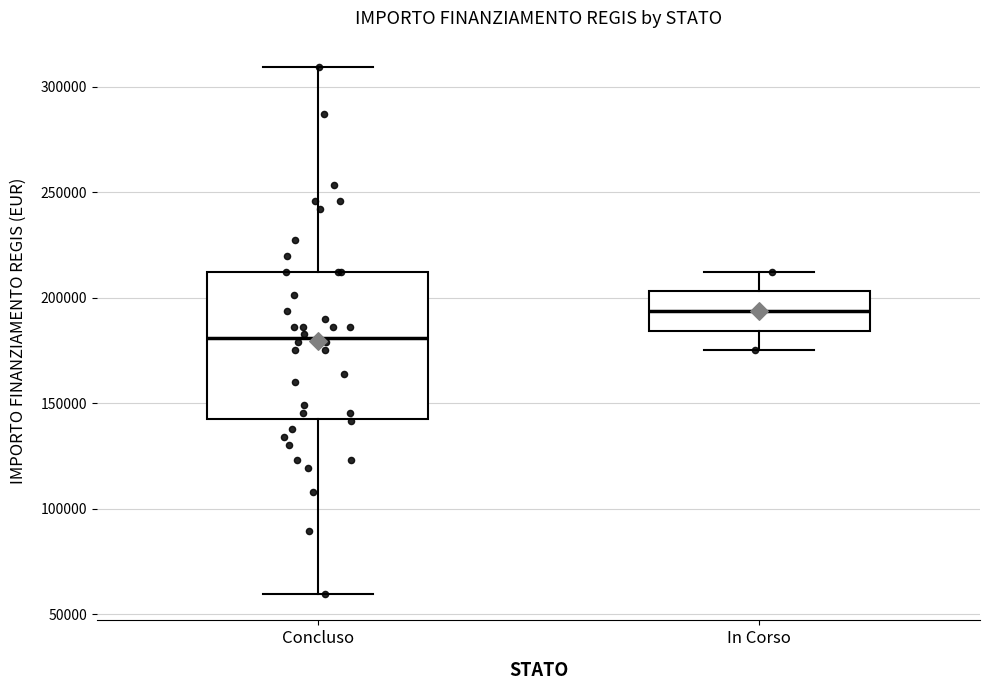

Reading left to right, read every box against the y-axis: the position of its median line, the range the box covers, and the ends of its whiskers. The values are not printed on the chart, so give them approximately, as read against the axis.

Concluso: median 180000, box 145000 to 210000, whiskers 60000 to 310000
In Corso: median 195000, box 185000 to 205000, whiskers 175000 to 210000